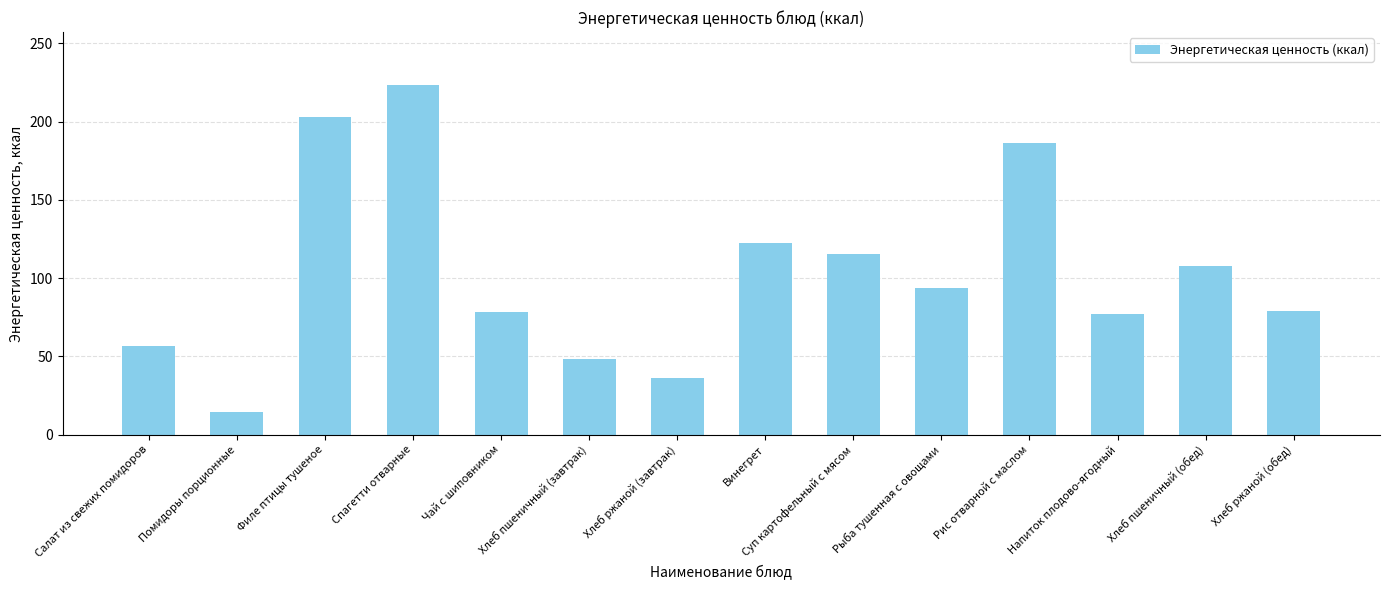

What position from the left is Хлеб пшеничный (завтрак)?

6